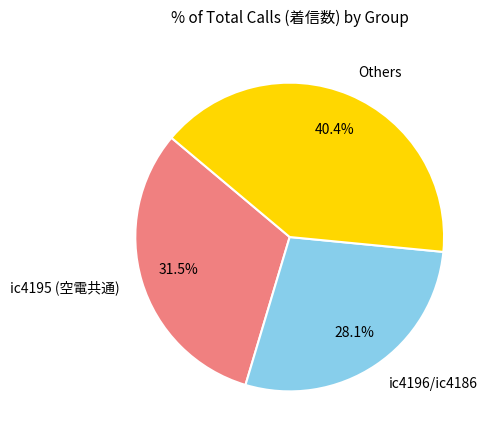

Is there any slice that represents more than half of the pie?

No